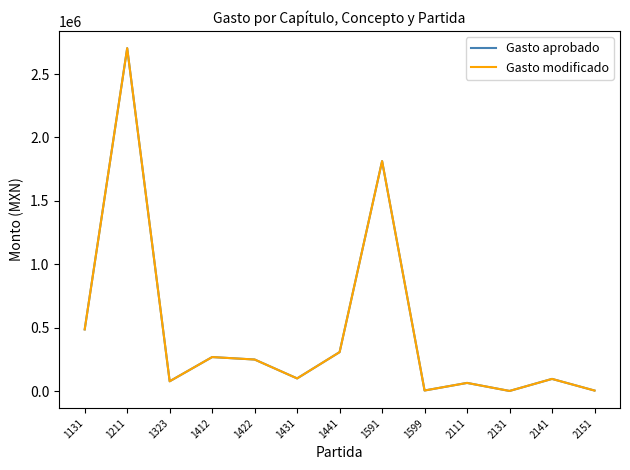

Does the chart have visible grid lines?

No